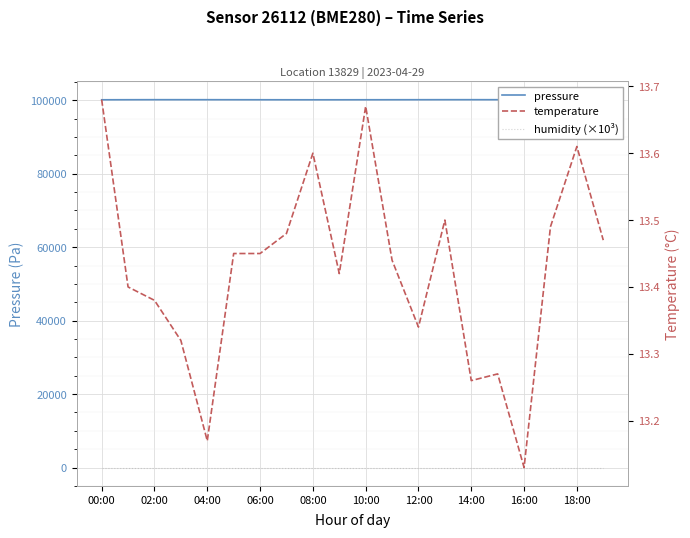

Which category has the lowest value across all series?

00:00